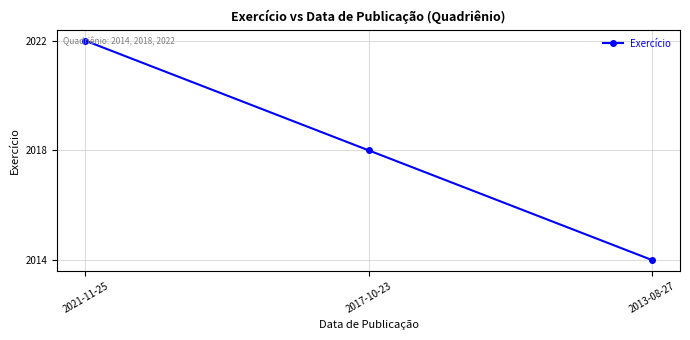

What is the ratio of the value at 2017-10-23 to the value at 2013-08-27?

1.0